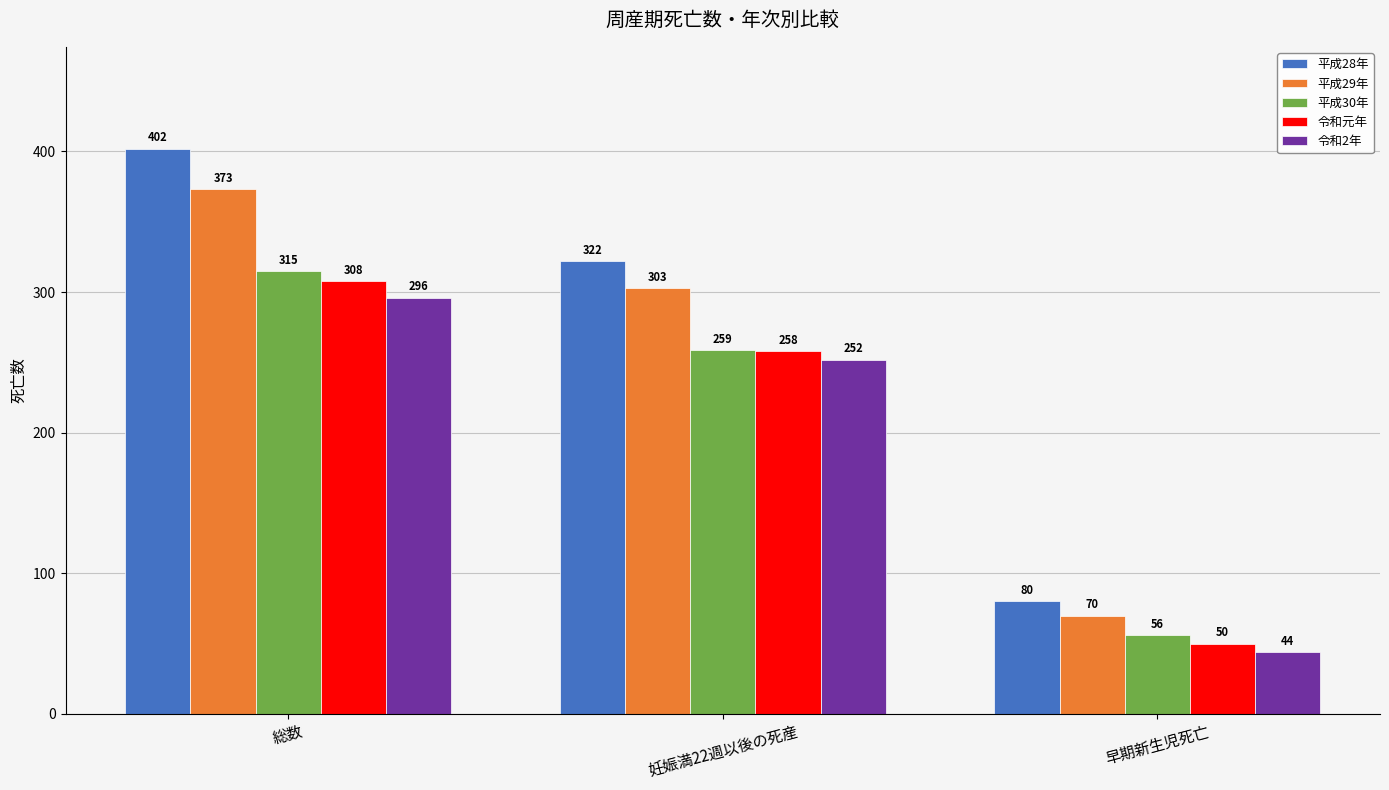

At which category does the chart reach its minimum across all series?

早期新生児死亡